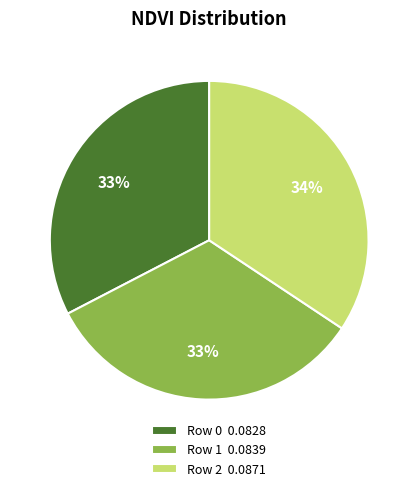

True or false: Row 1 accounts for 42% of the total.

False